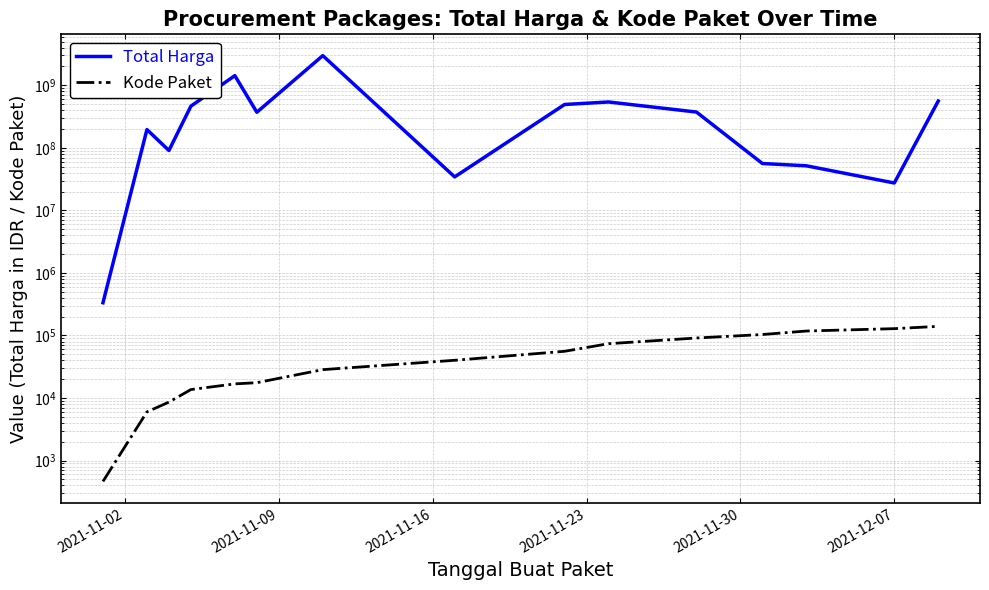

True or false: Total Harga and Kode Paket intersect in this chart.

False